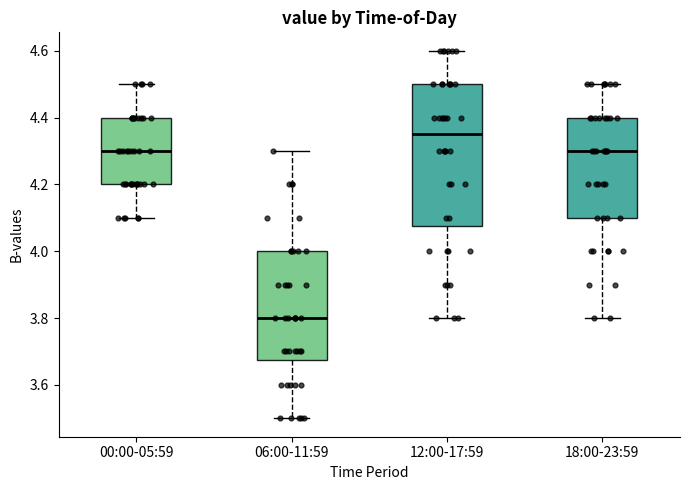

Reading left to right, read every box against the y-axis: the position of its median line, the range the box covers, and the ends of its whiskers. The values are not printed on the chart, so give them approximately, as read against the axis.

00:00-05:59: median 4.30, box 4.20 to 4.40, whiskers 4.10 to 4.50
06:00-11:59: median 3.80, box 3.68 to 4.00, whiskers 3.50 to 4.30
12:00-17:59: median 4.36, box 4.08 to 4.50, whiskers 3.80 to 4.60
18:00-23:59: median 4.30, box 4.10 to 4.40, whiskers 3.80 to 4.50